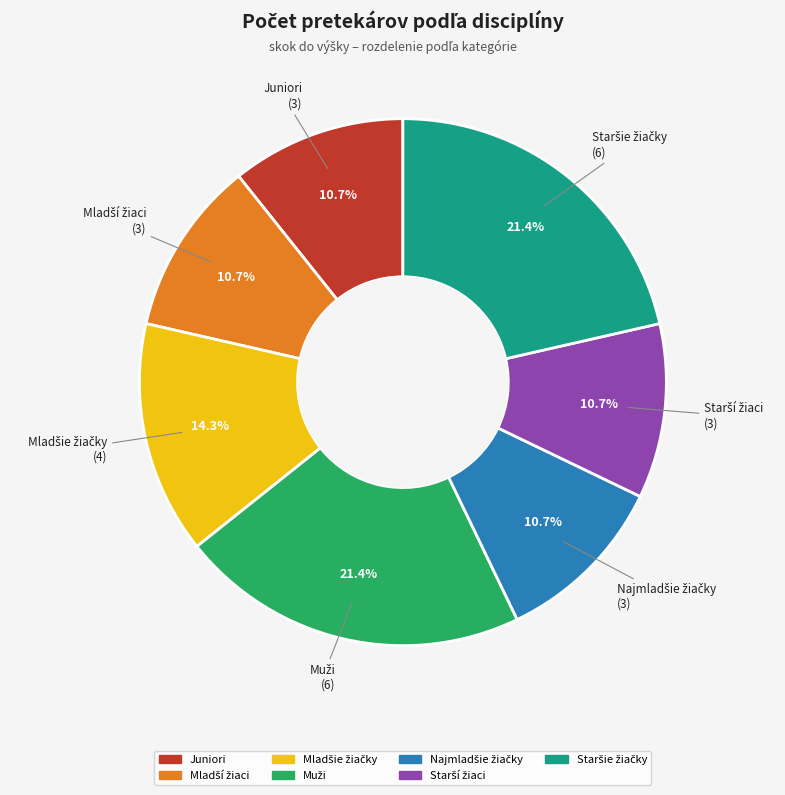

How much of the chart is everything except Juniori?

89.3%